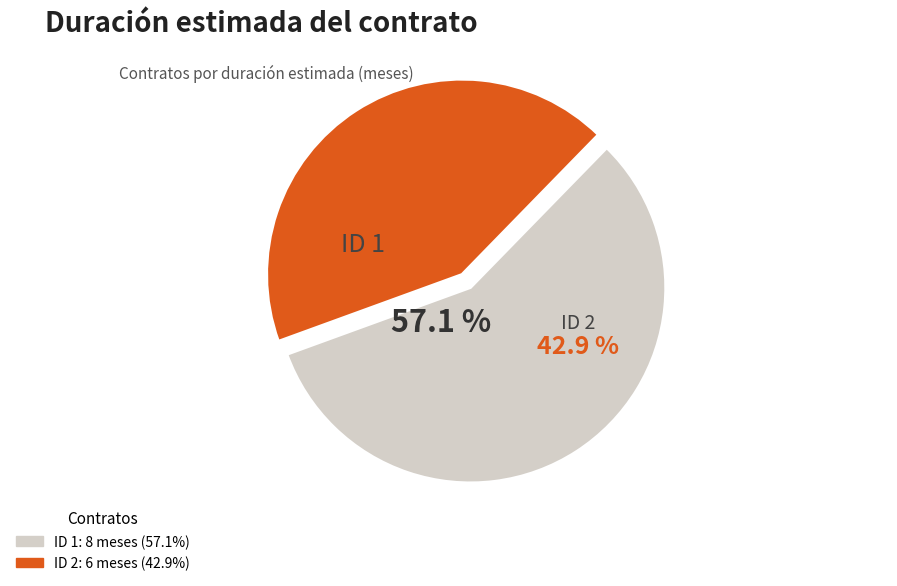

Is it true that ID 1 is 72% of the pie?

False